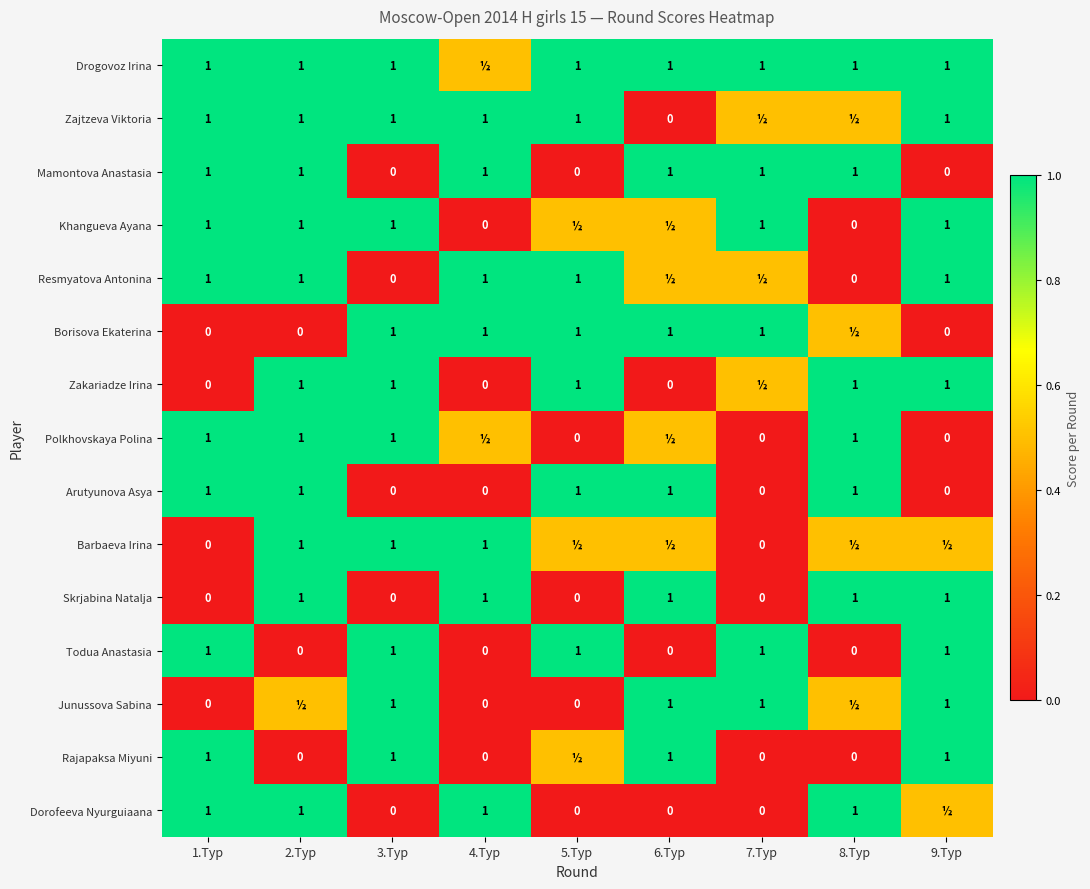

What is the sum of the Zajtzeva Viktoria values at 2.Тур and 3.Тур?

2.0